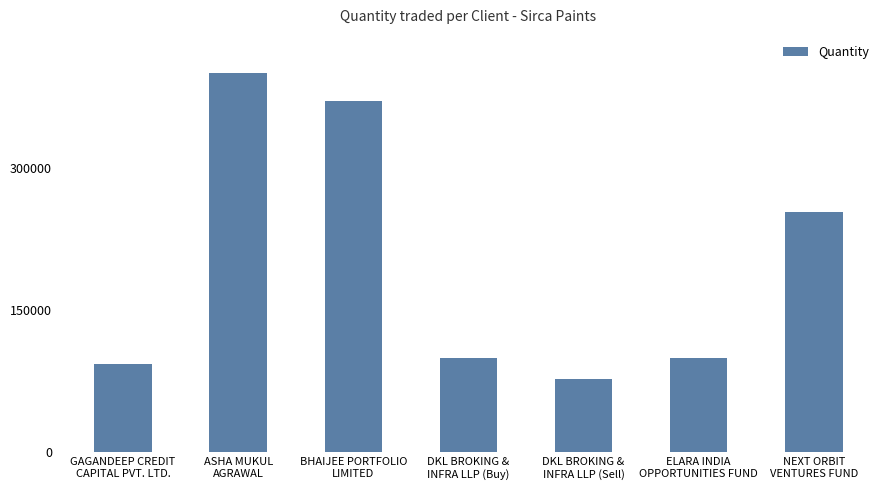

Reading left to right, what are all the values shown in this chart?

92800	400000	370400	100000	77600	100000	253600